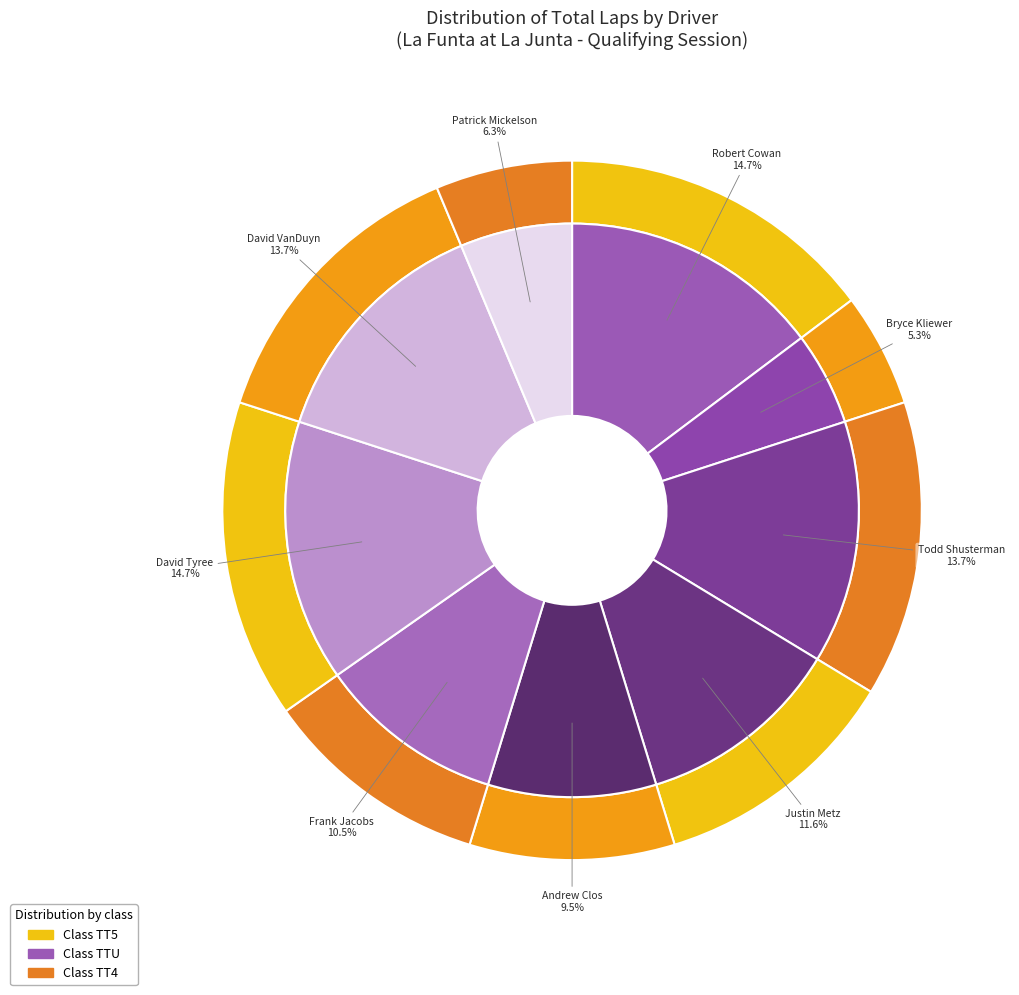

Approximately how many times larger is the value at David Tyree (#243 TT5) compared to David VanDuyn (#141 TT5)?

1.1